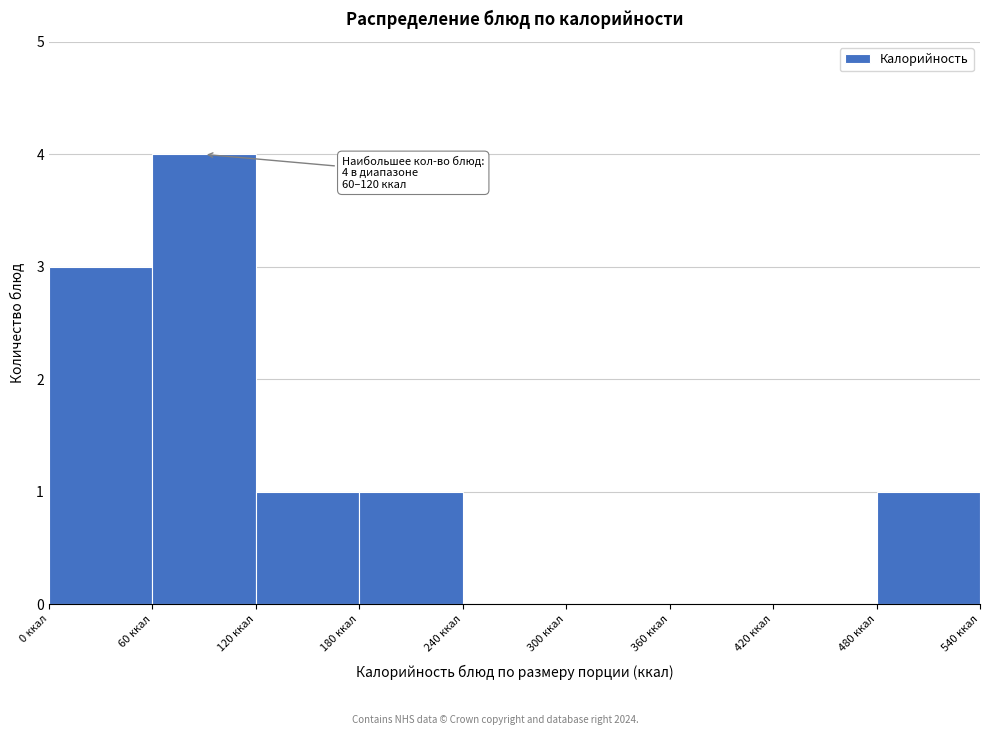

Over which range of the x-axis is the bar tallest?

60 to 120